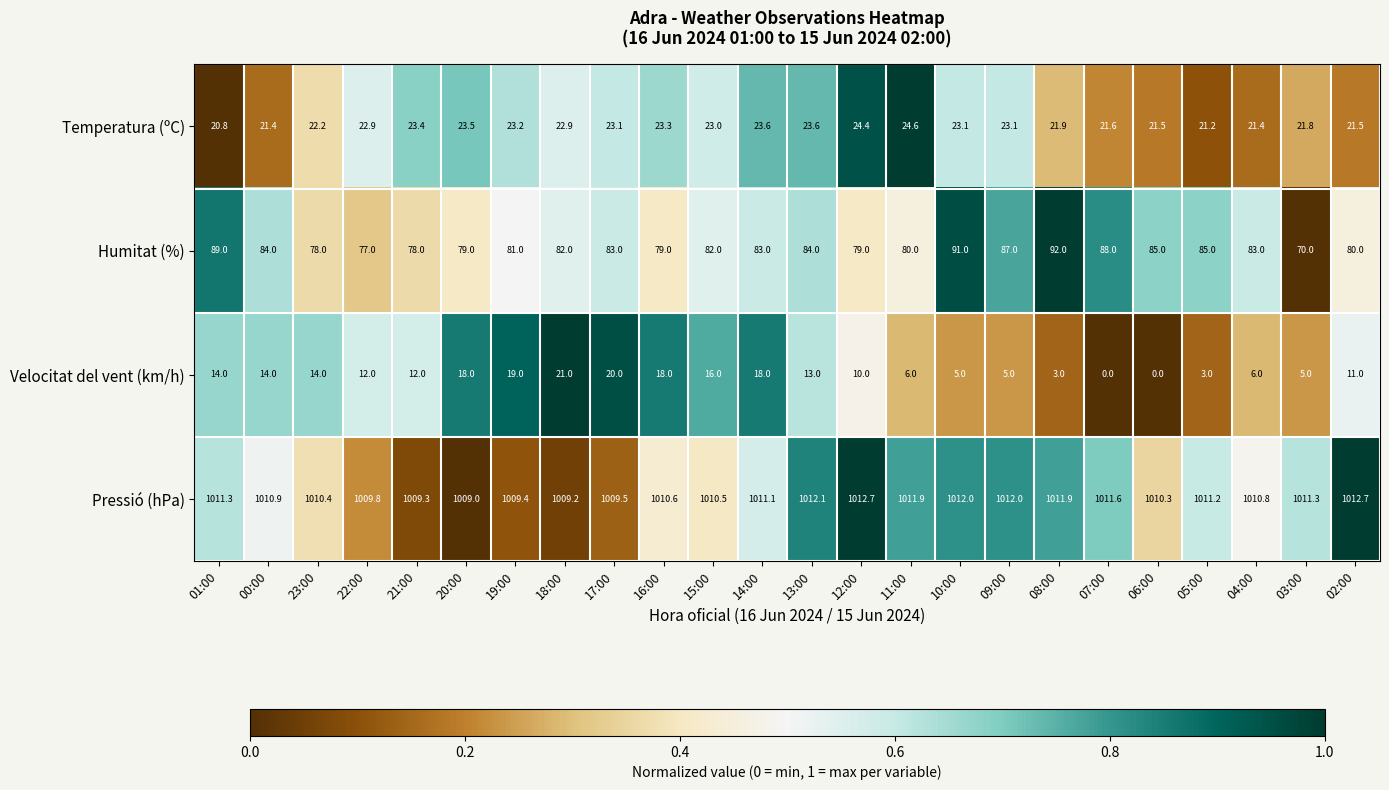

How many distinct data groups are displayed?

4